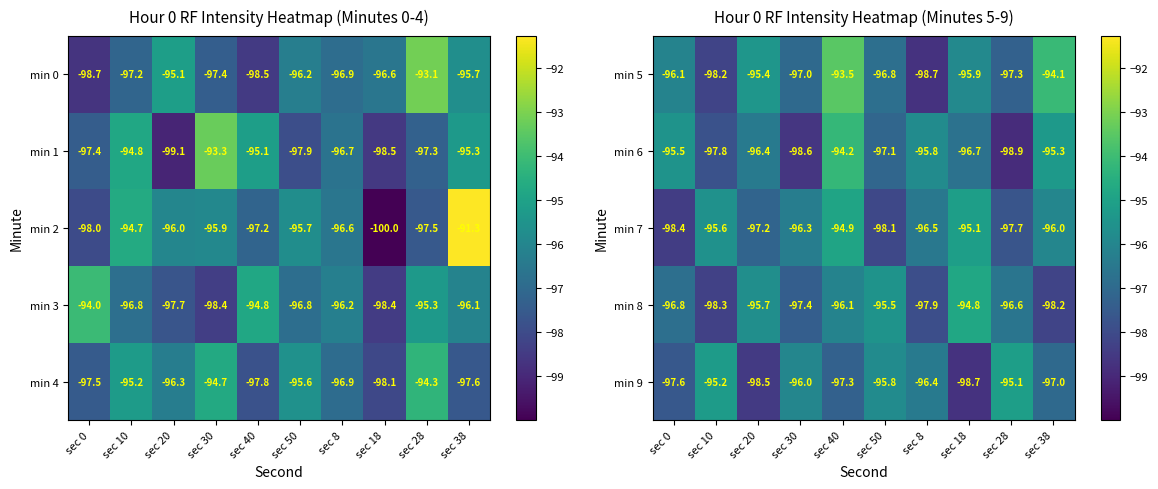

At which category is the sum across all series the highest?

sec 40